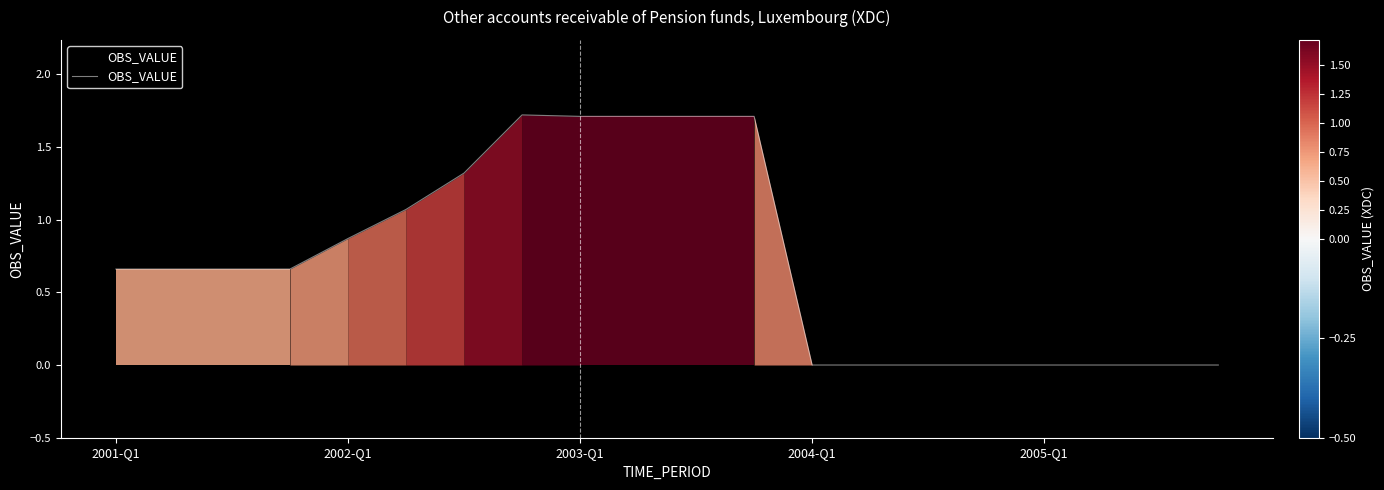

What is the difference between the maximum and minimum values?

1.7